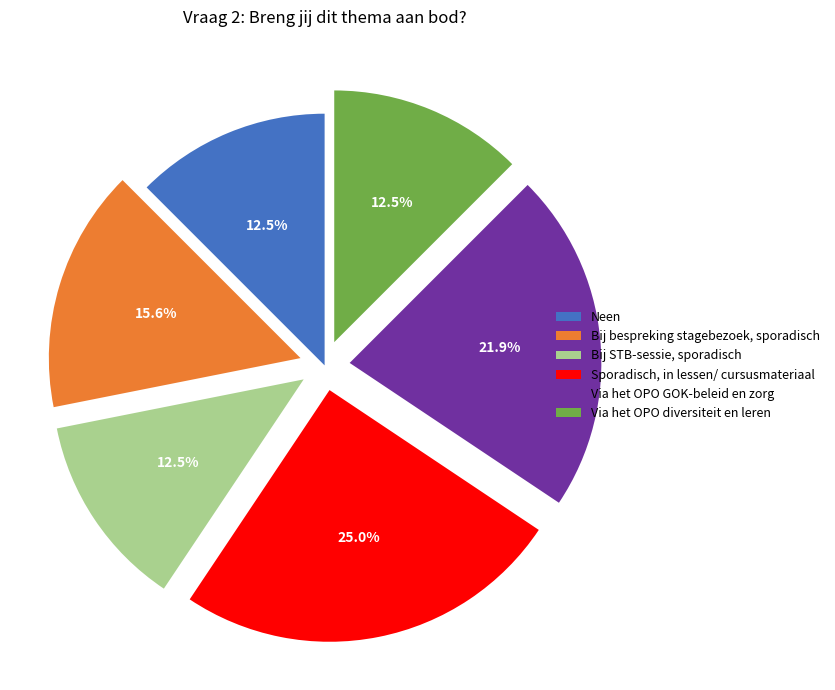

Between Bij bespreking stagebezoek, sporadisch and Bij STB-sessie, sporadisch, which is larger?

Bij bespreking stagebezoek, sporadisch